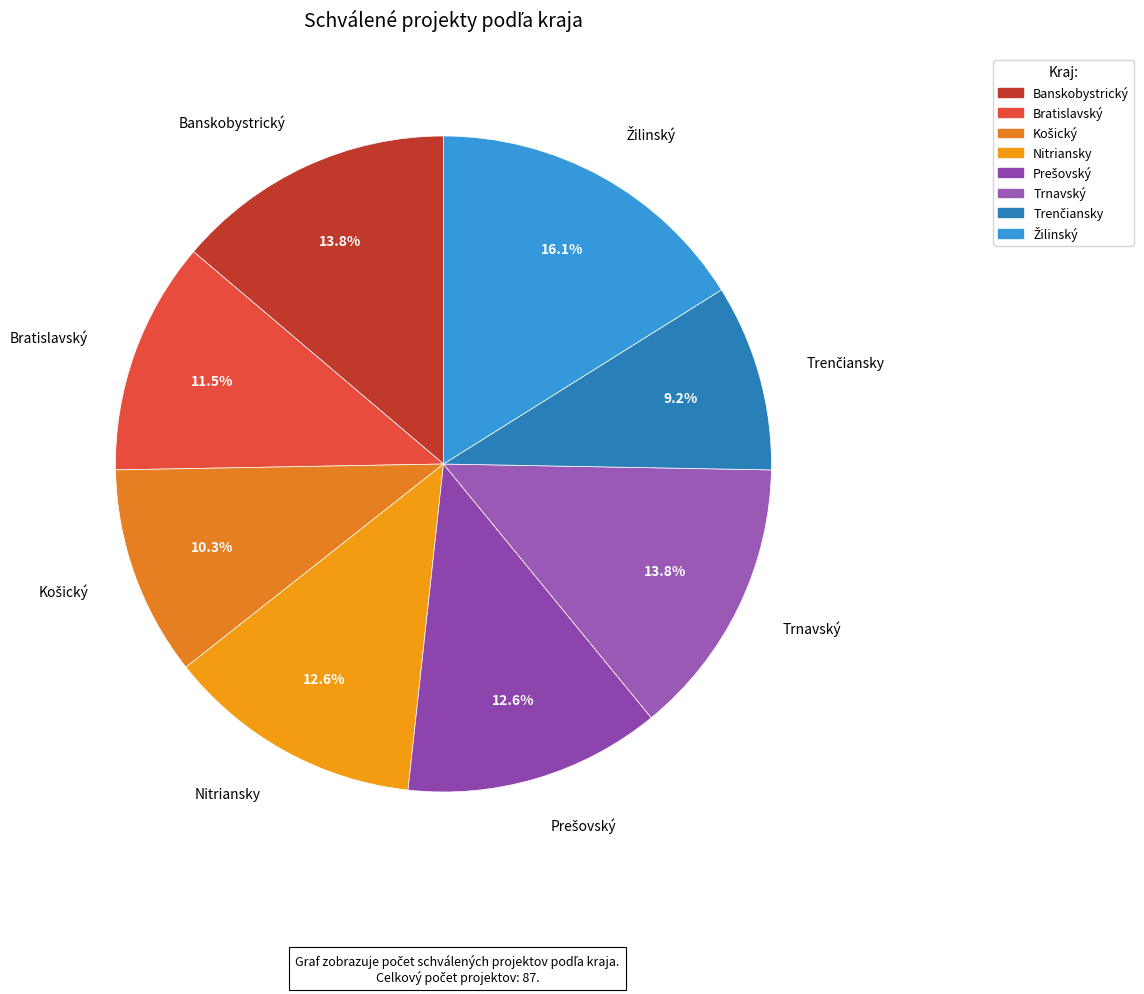

Is there a majority slice in this chart?

No